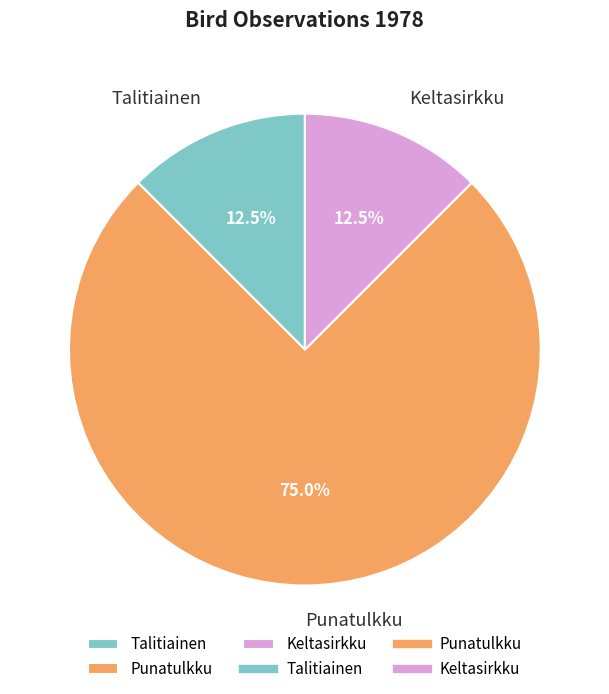

How many slices are in this pie chart?

3